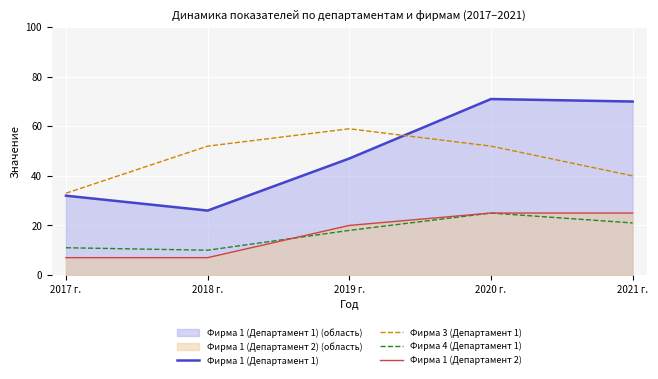

Which series has the widest spread of values?

Фирма 1 (Департамент 1)